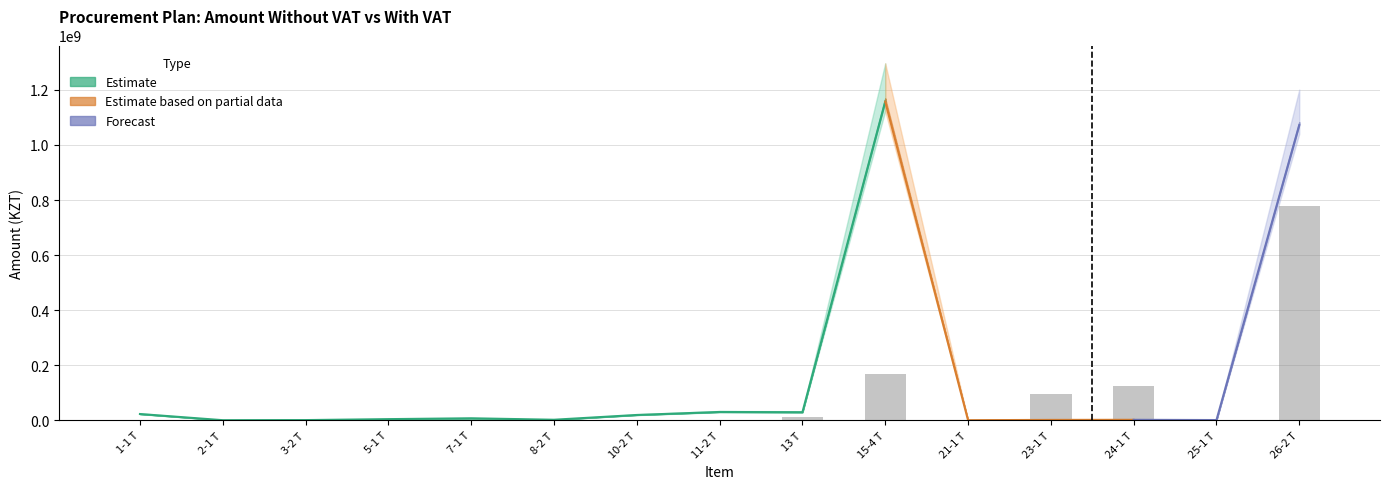

Where is Сумма с НДС nearest to the value 648293744?

26-2 Т